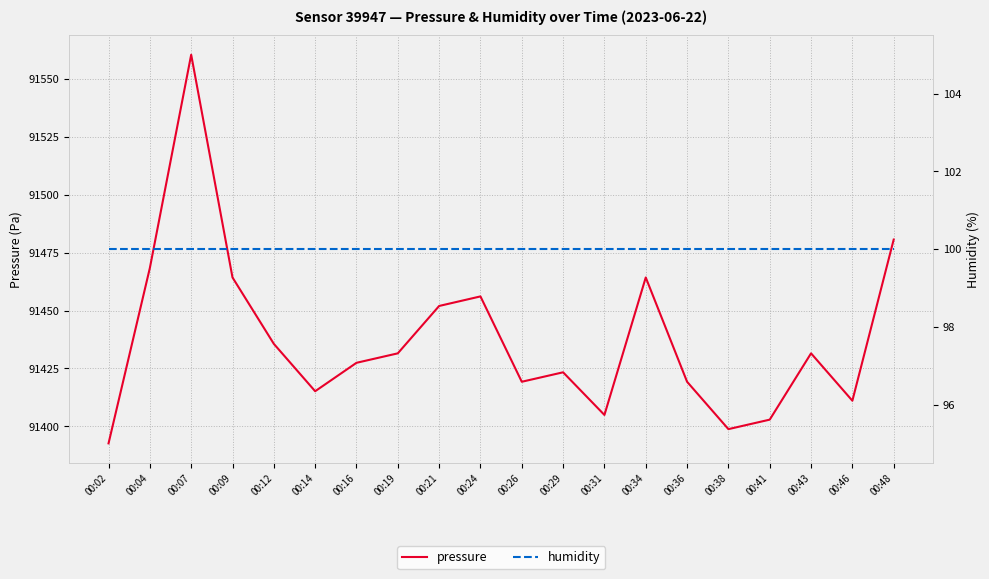

At which category is the sum across all series the highest?

00:07